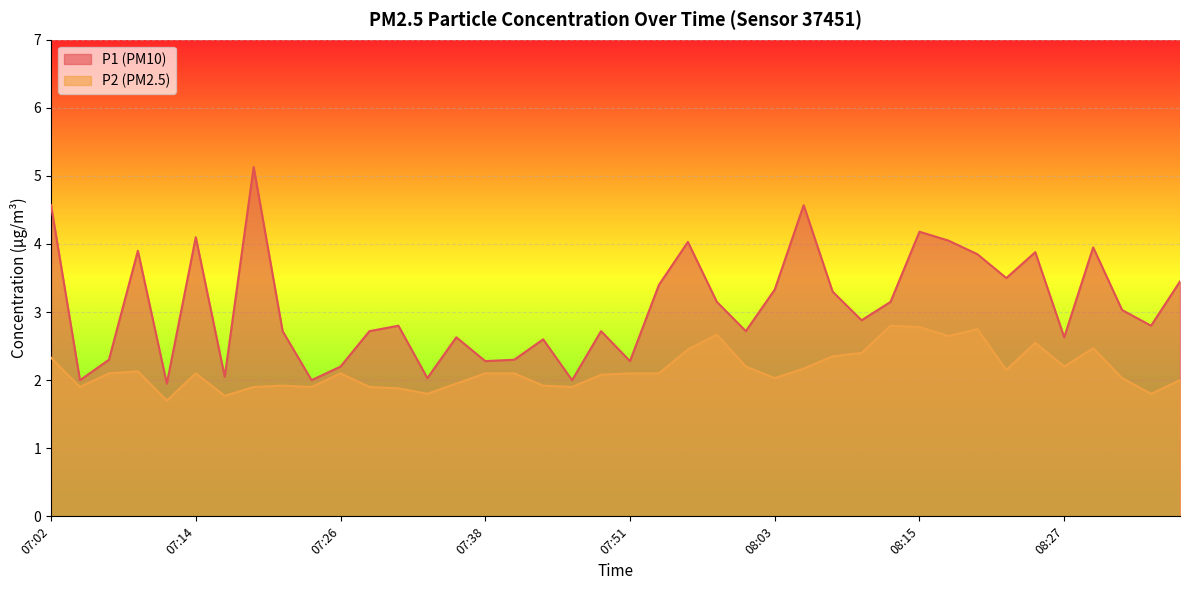

True or false: P1 and P2 intersect in this chart.

False